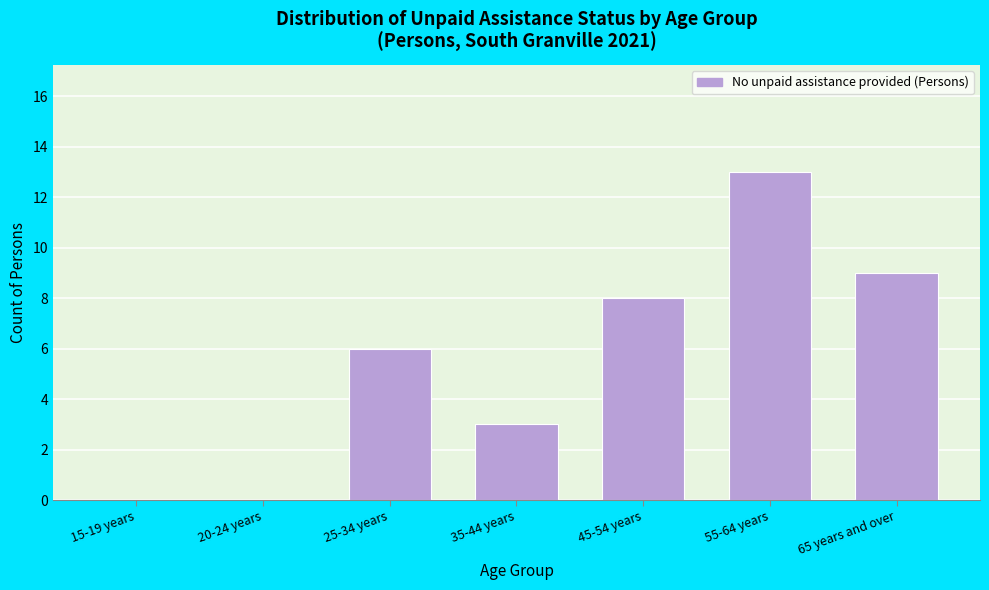

Reading left to right, list all the values displayed in this chart.

15-19 years=0	20-24 years=0	25-34 years=6	35-44 years=3	45-54 years=8	55-64 years=13	65 years and over=9